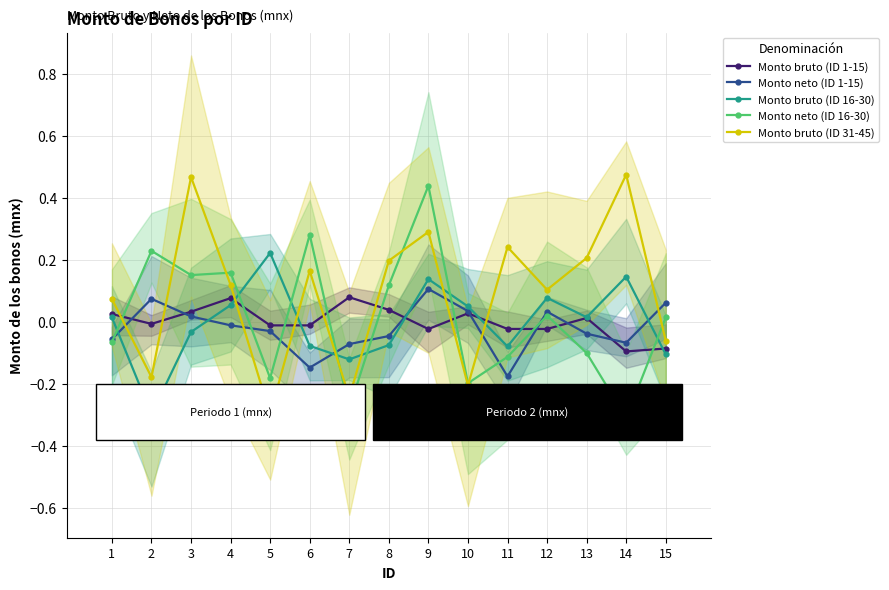

Reading left to right, extract all data points from this chart.

Monto bruto (ID 1-15): 1=0.0	2=-0.0	3=0.0	4=0.1	5=-0.0	6=-0.0	7=0.1	8=0.0	9=-0.0	10=0.0	11=-0.0	12=-0.0	13=0.0	14=-0.1	15=-0.1
Monto neto (ID 1-15): 1=-0.1	2=0.1	3=0.0	4=-0.0	5=-0.0	6=-0.1	7=-0.1	8=-0.0	9=0.1	10=0.0	11=-0.2	12=0.0	13=-0.0	14=-0.1	15=0.1
Monto bruto (ID 16-30): 1=0.0	2=-0.3	3=-0.0	4=0.1	5=0.2	6=-0.1	7=-0.1	8=-0.1	9=0.1	10=0.0	11=-0.1	12=0.1	13=0.0	14=0.1	15=-0.1
Monto neto (ID 16-30): 1=-0.1	2=0.2	3=0.2	4=0.2	5=-0.2	6=0.3	7=-0.3	8=0.1	9=0.4	10=-0.2	11=-0.1	12=0.0	13=-0.1	14=-0.3	15=0.0
Monto bruto (ID 31-45): 1=0.1	2=-0.2	3=0.5	4=0.1	5=-0.3	6=0.2	7=-0.2	8=0.2	9=0.3	10=-0.2	11=0.2	12=0.1	13=0.2	14=0.5	15=-0.1